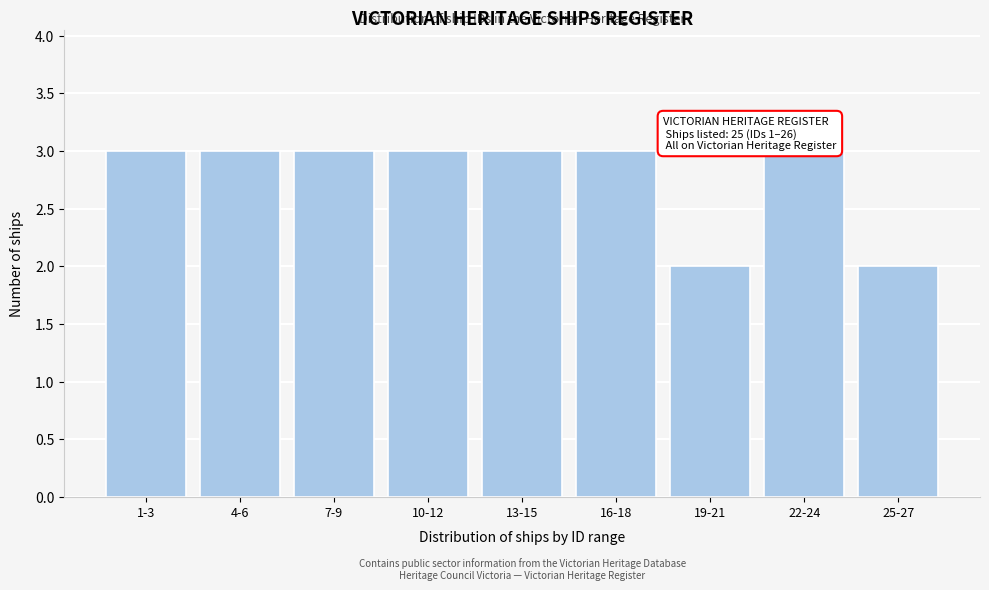

Reading left to right, list all the values displayed in this chart.

1-3=3	4-6=3	7-9=3	10-12=3	13-15=3	16-18=3	19-21=2	22-24=3	25-27=2